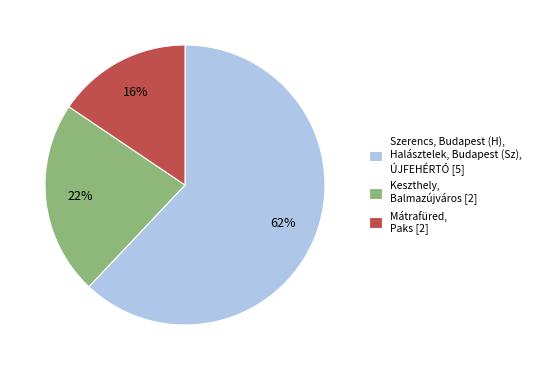

To the nearest percent, what is the difference between the Mátrafüred, Paks [2] and Szerencs, Budapest (H), Halásztelek, Budapest (Sz), ÚJFEHÉRTÓ [5] slice percentages?

46%